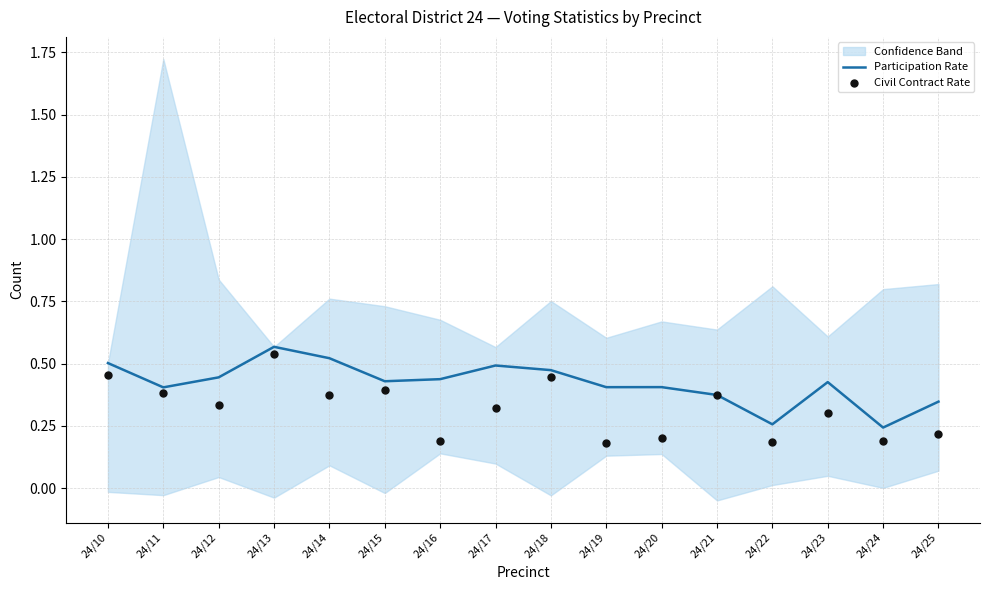

Which series reaches the minimum Y coordinate?

Civil Contract Rate